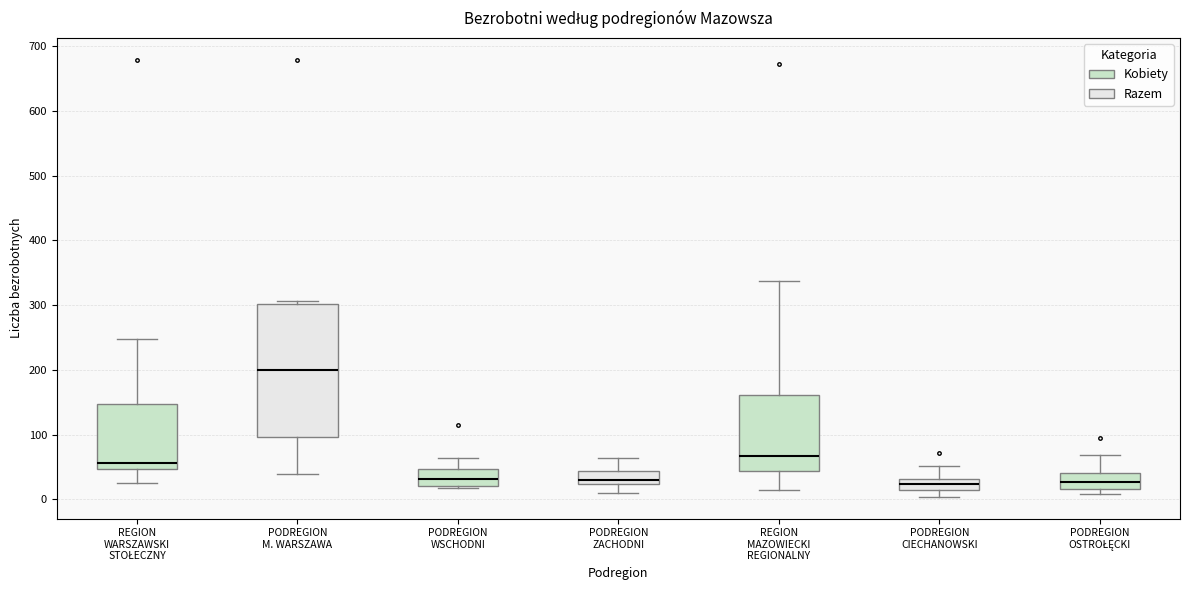

Reading left to right, read every box against the y-axis: the position of its median line, the range the box covers, and the ends of its whiskers. The values are not printed on the chart, so give them approximately, as read against the axis.

REGION WARSZAWSKI STOŁECZNY: median 60, box 50 to 150, whiskers 30 to 250
PODREGION M. WARSZAWA: median 200, box 100 to 300, whiskers 40 to 310
PODREGION WSCHODNI: median 30, box 20 to 50, whiskers 20 (just below the box's lower edge) to 60
PODREGION ZACHODNI: median 30, box 20 to 40, whiskers 10 to 60
REGION MAZOWIECKI REGIONALNY: median 70, box 40 to 160, whiskers 20 to 340
PODREGION CIECHANOWSKI: median 20 (inside the box), box 20 to 30, whiskers 0 to 50
PODREGION OSTROŁĘCKI: median 30, box 20 to 40, whiskers 10 to 70